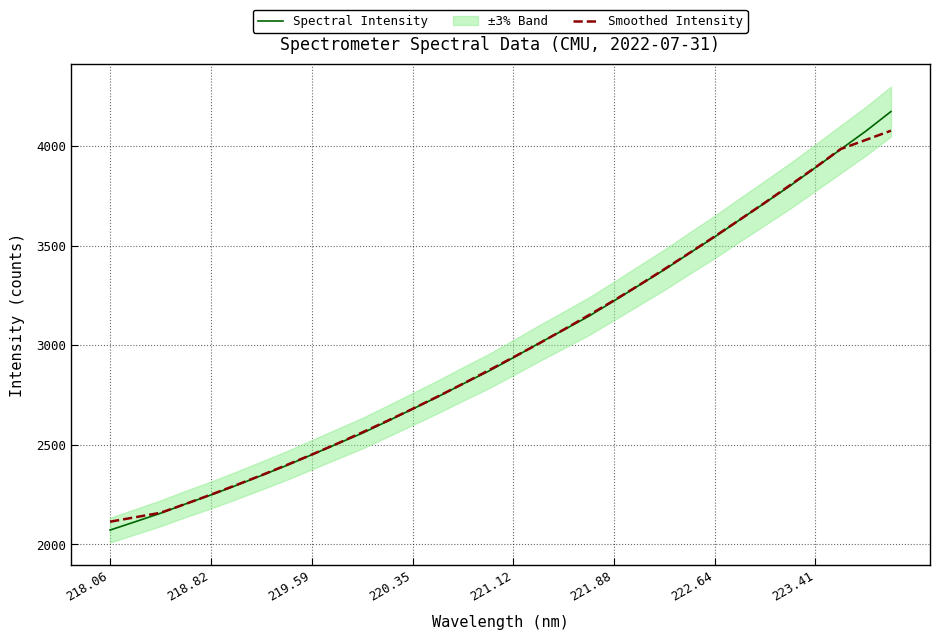

True or false: Smoothed Intensity has a value of 4015.8 at 220.35.

False